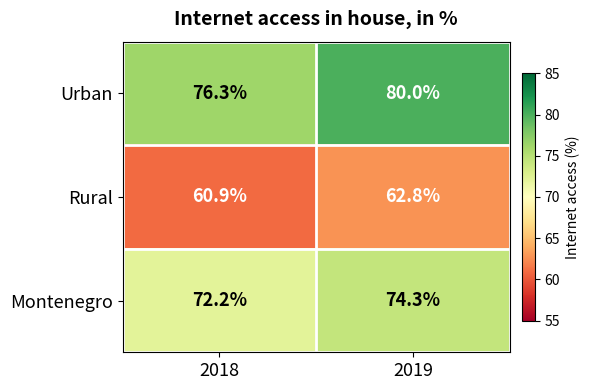

What is the total value across all series at 2018?

209.4